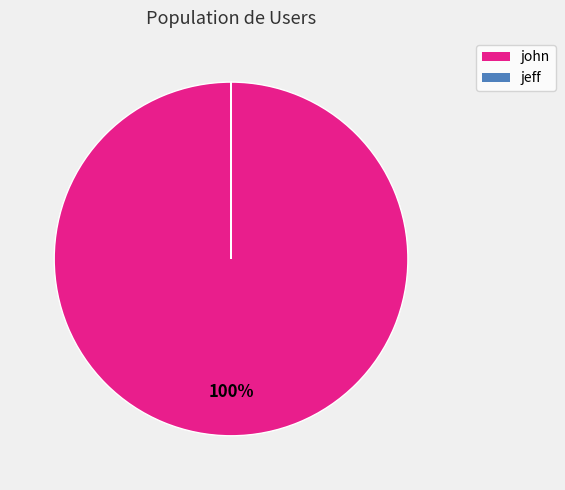

Is there a majority slice in this chart?

Yes